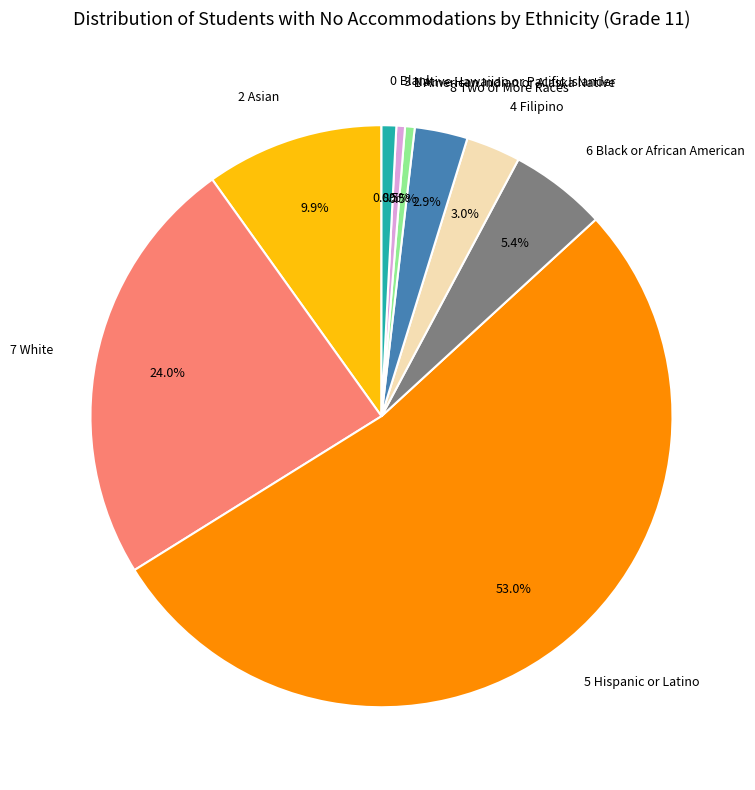

How many segments does this pie chart have?

9